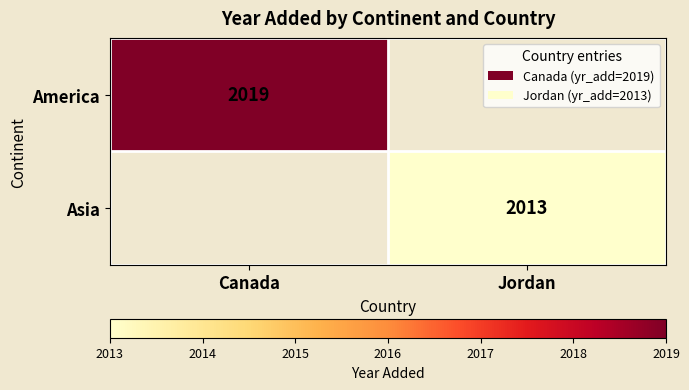

True or false: Asia has a value of 3555 at Jordan.

False